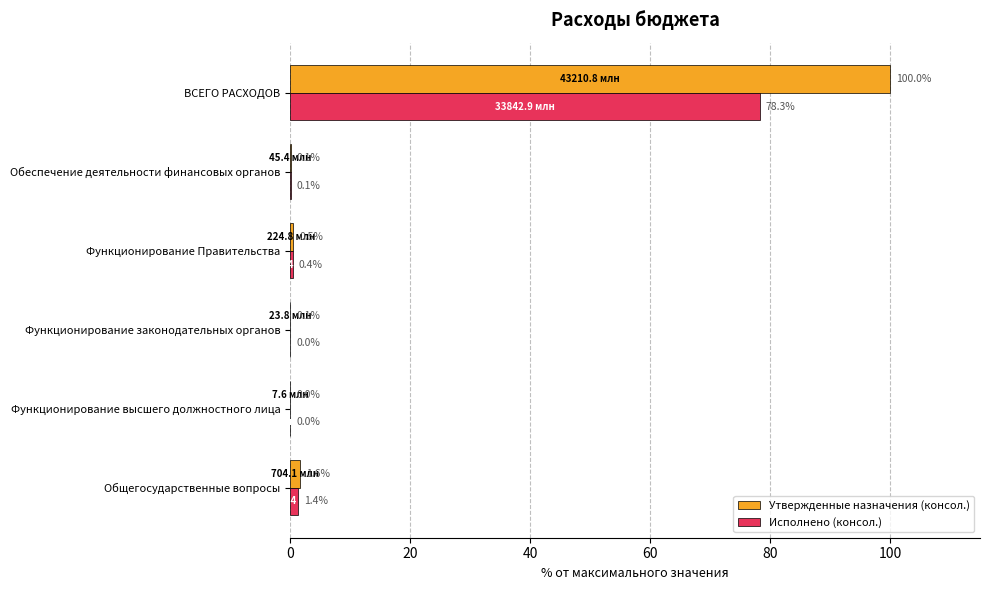

What is the sum of the Исполнено (консол.) values at Общегосударственные вопросы and Функционирование Правительства?

1.8